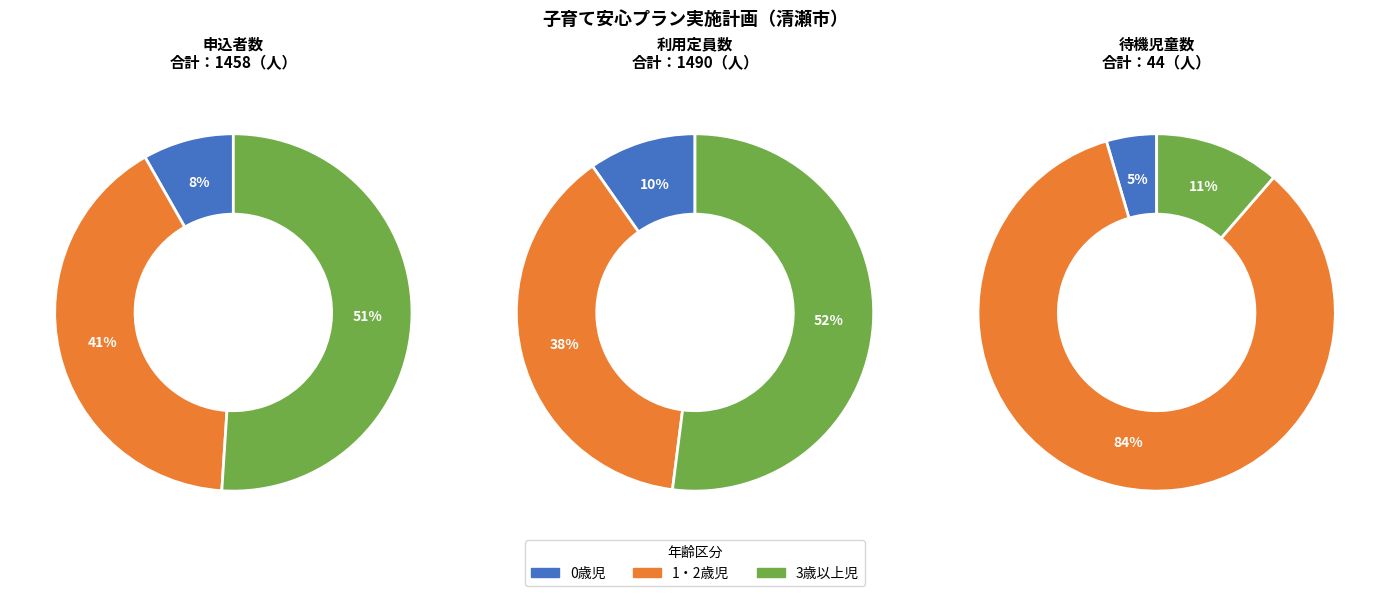

What percentage is the 0歳児 slice, to the nearest percent?

8%